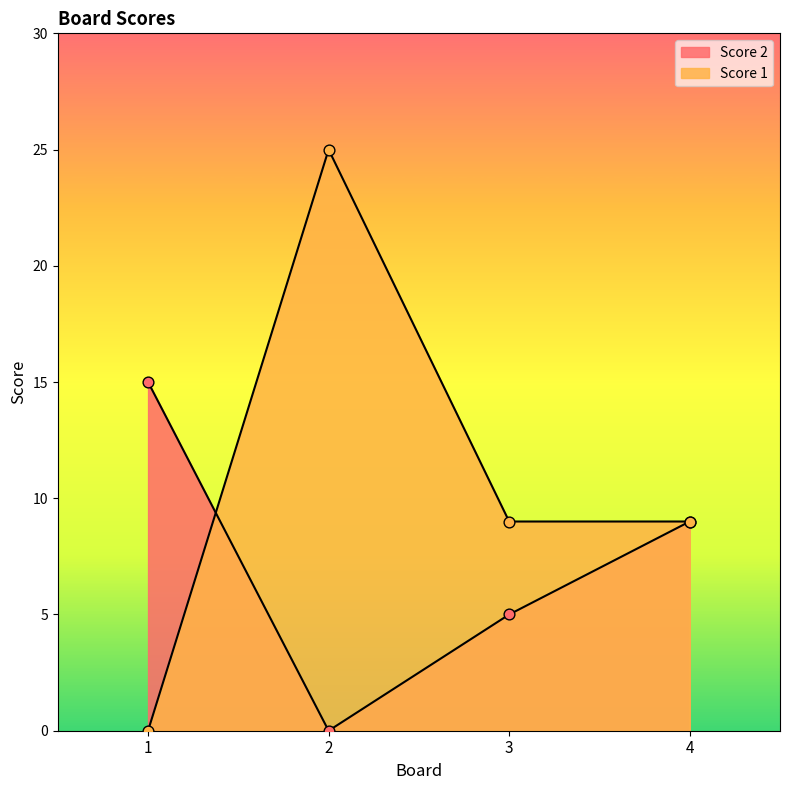

Which series has the largest Y range (max minus min)?

Score 1